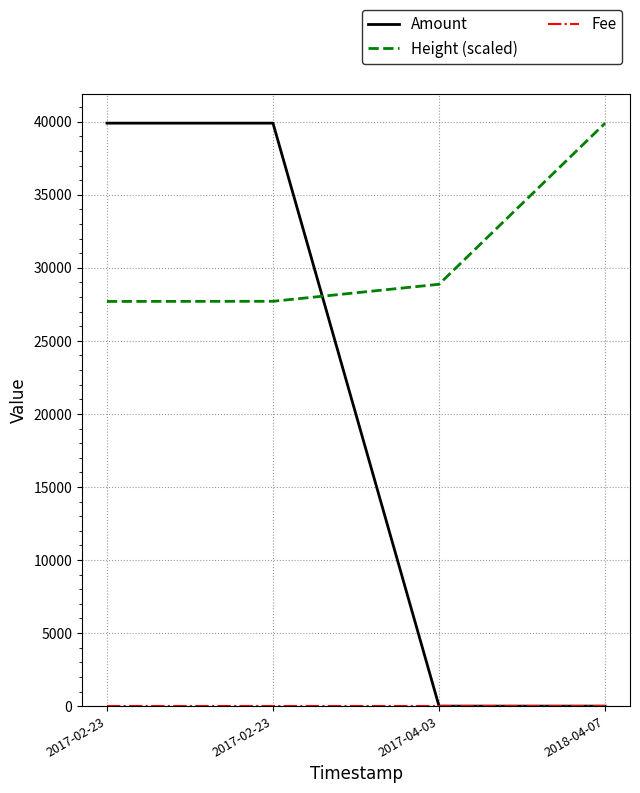

Which category has the highest value in the Fee series?

2017-04-03